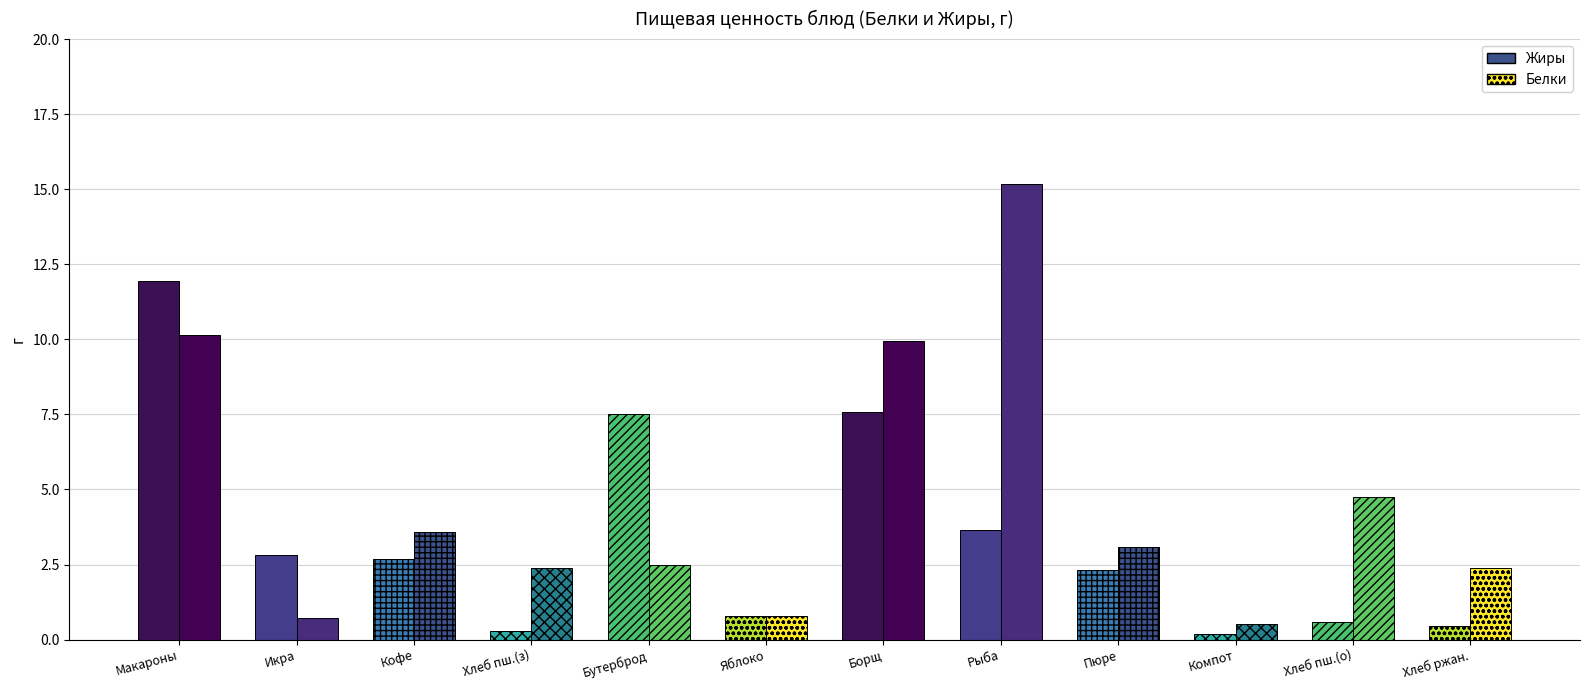

True or false: Жиры has a value of 3.7 at 7.

True